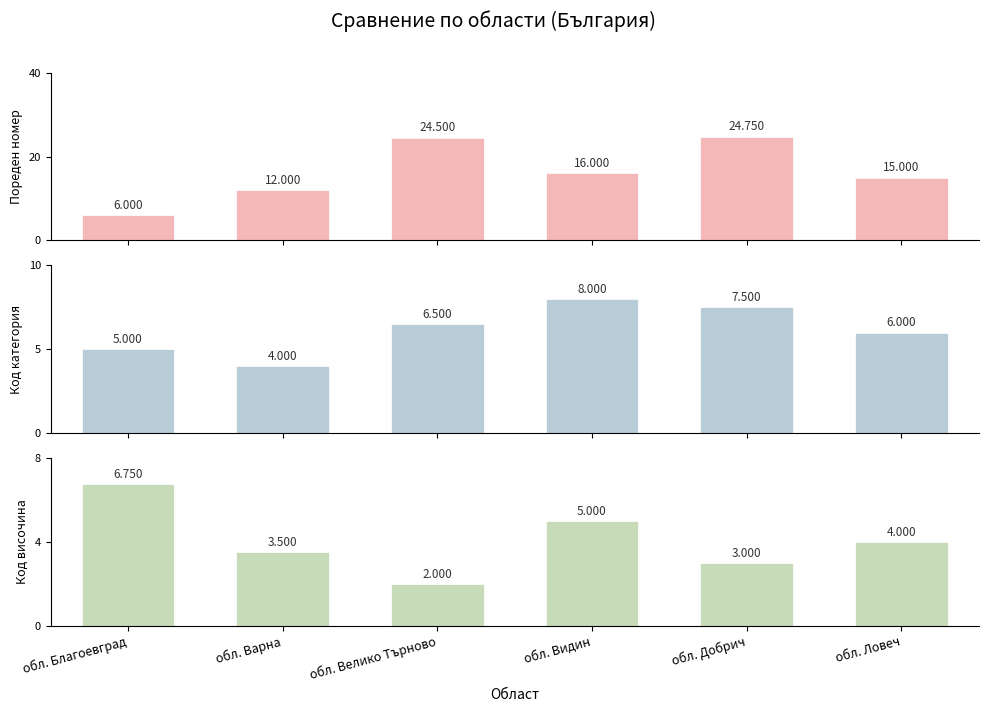

What is the sum of all Средна категория код values?

37.0